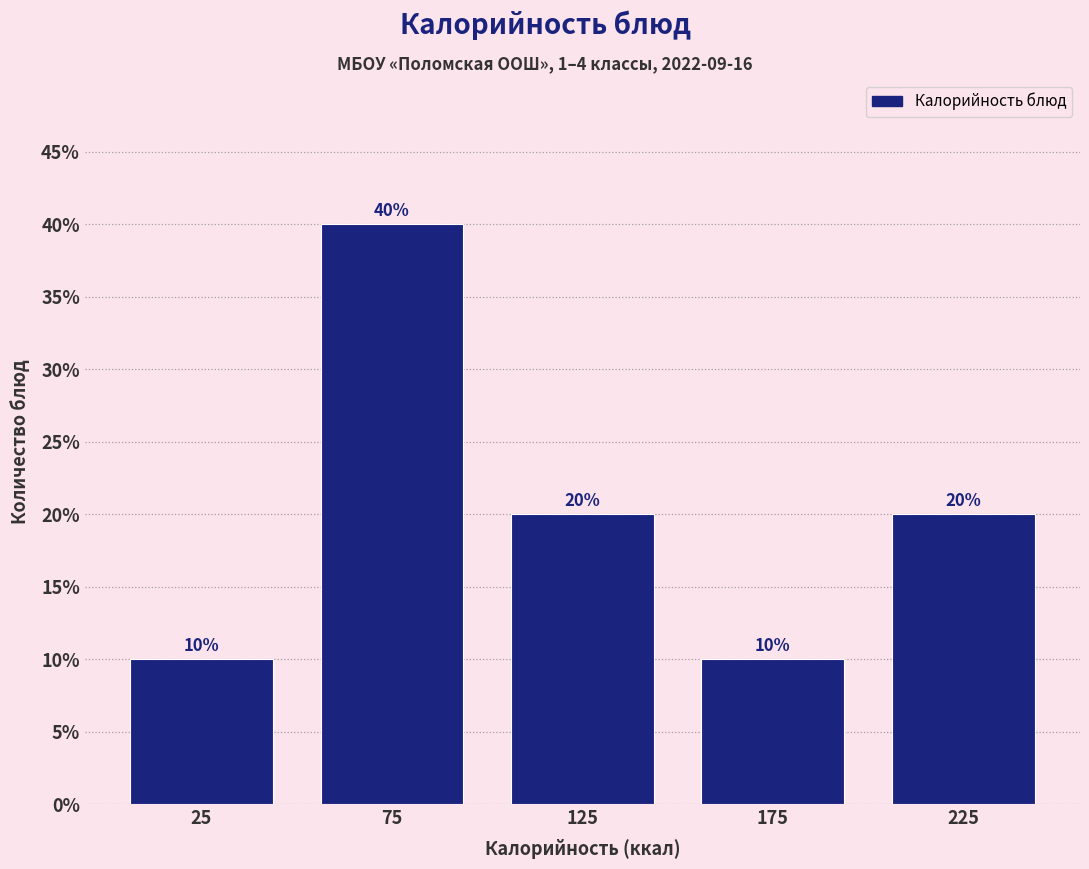

Reading left to right, transcribe this chart: for each bar, give the range it covers on the x-axis and its height.

0 to 50: 10
50 to 100: 40
100 to 150: 20
150 to 200: 10
200 to 250: 20